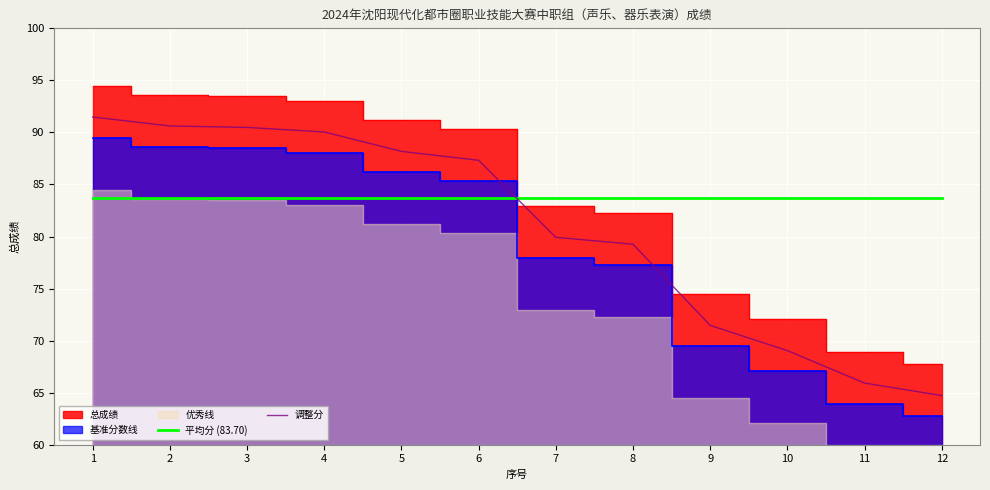

The 调整分 series shows 88.2 at 5. True or false?

True